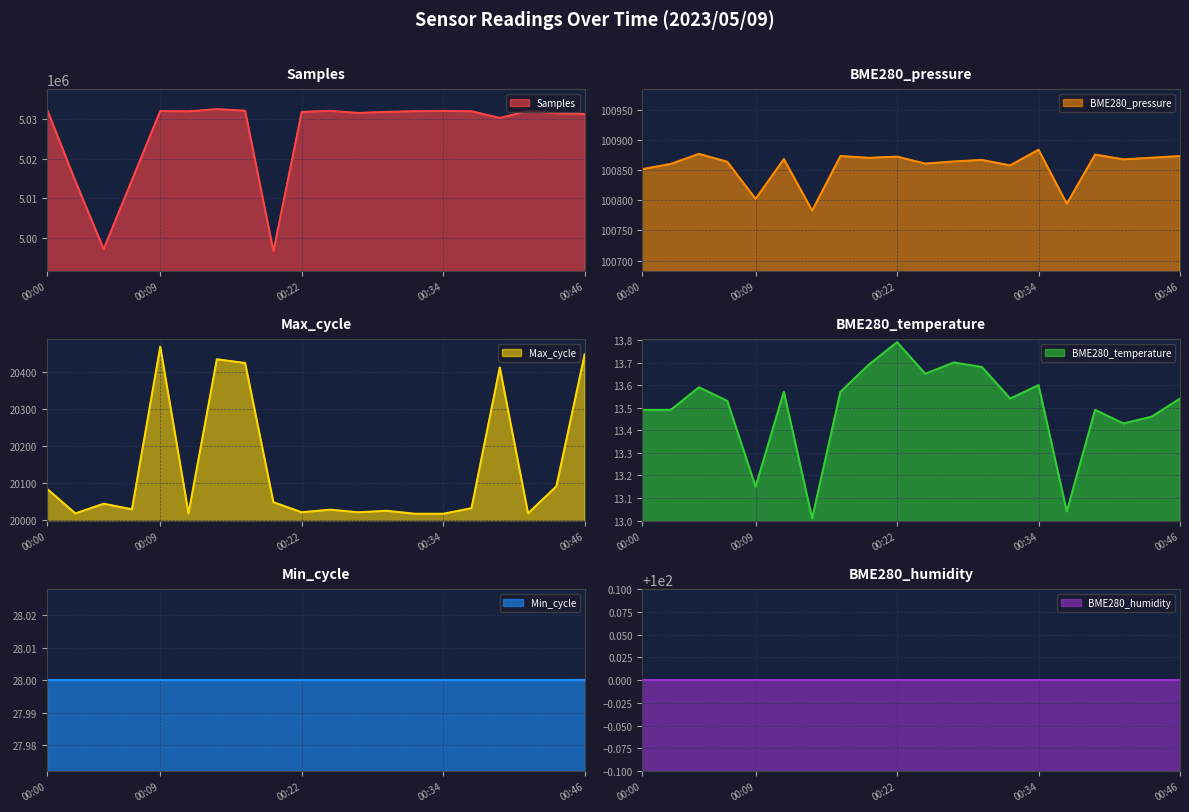

Where is BME280_pressure nearest to the value 100833?

00:00